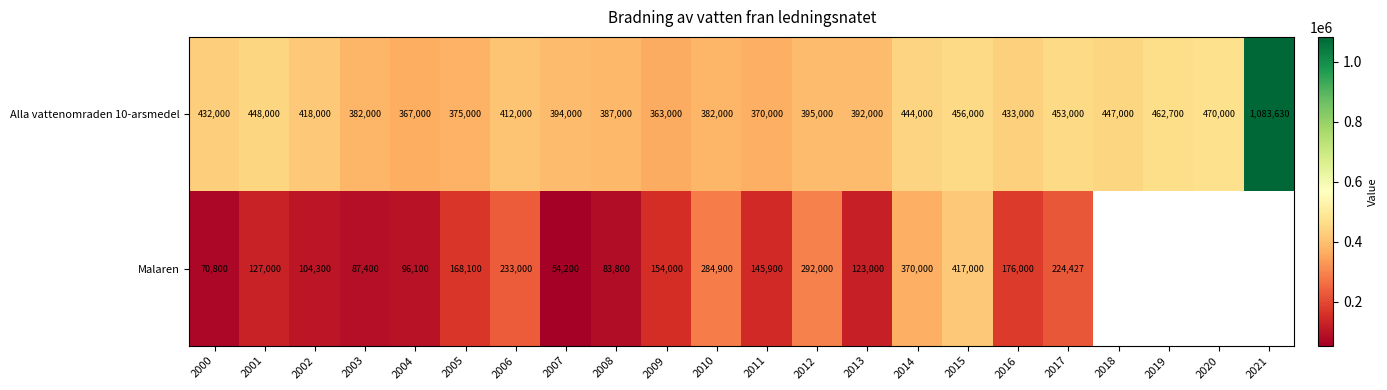

What is the sum of the Alla vattenomraden 10-arsmedel values at 2011 and 2007?

764000